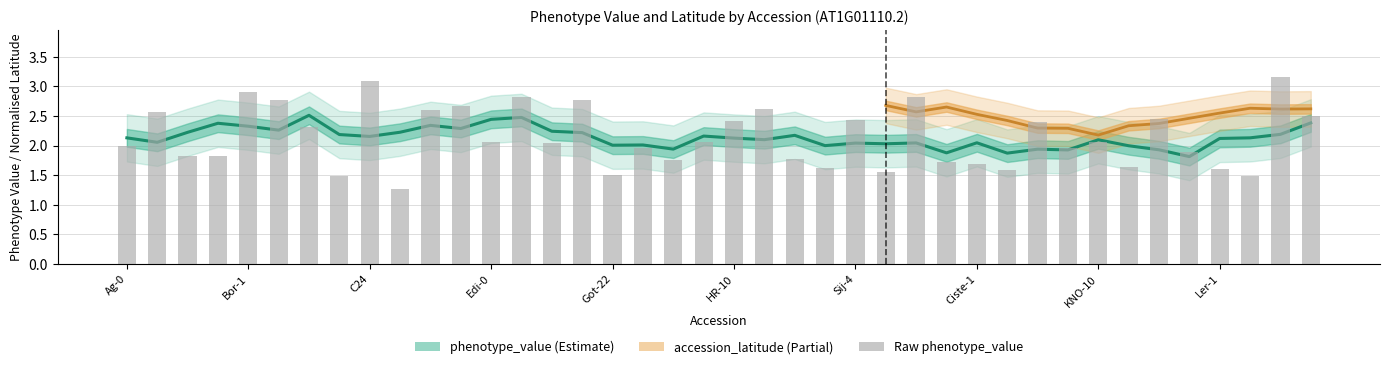

What is the change in value from Altenb-2 to Ler-1?

+0.1